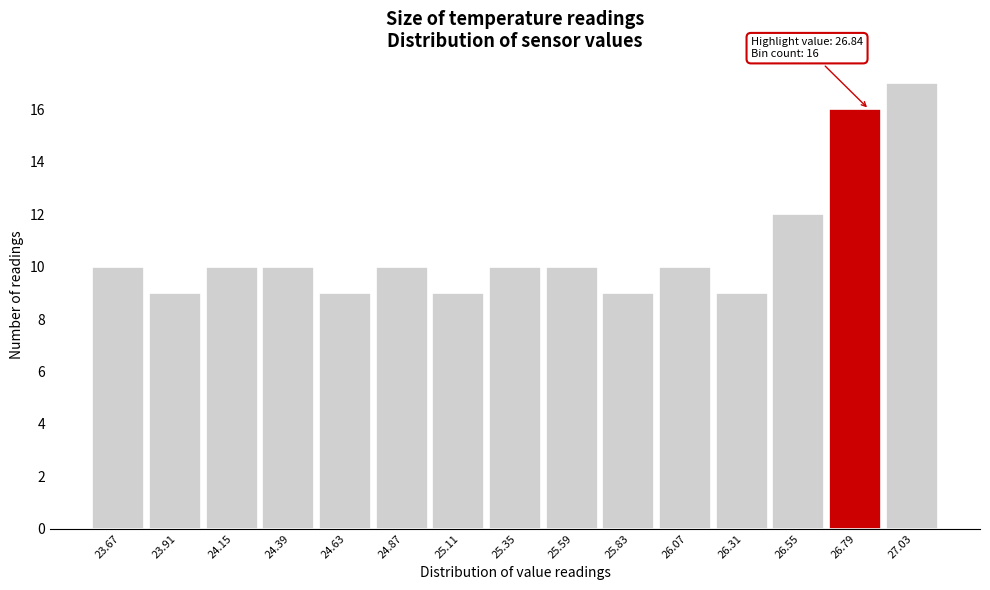

Over which range of the x-axis is the bar tallest?

26.91 to 27.15